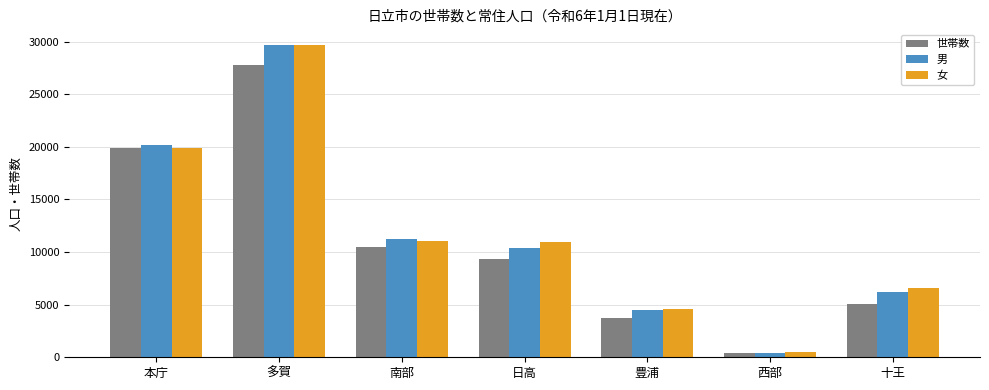

True or false: 女 has a value of 6545 at 十王.

True